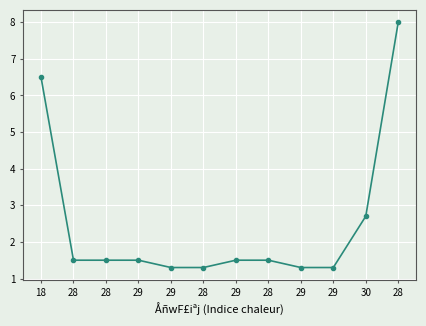

How many distinct data groups are displayed?

1